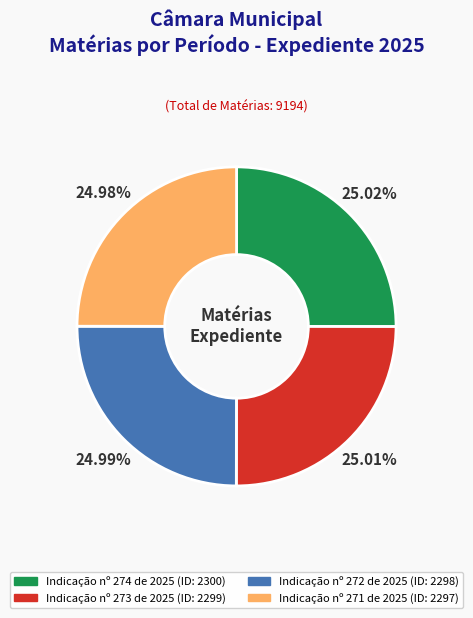

Does any single category account for the majority?

No